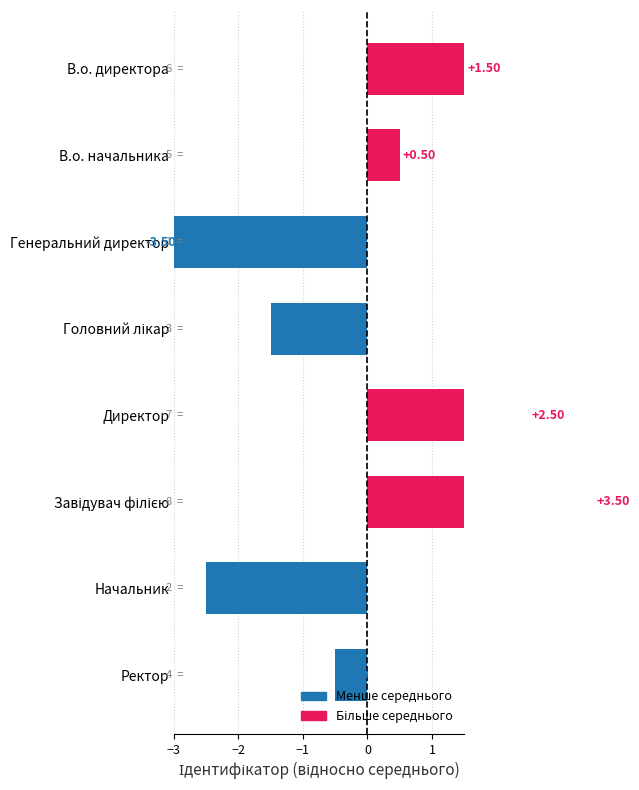

Is it true that the value at В.о. директора is 1.5?

True